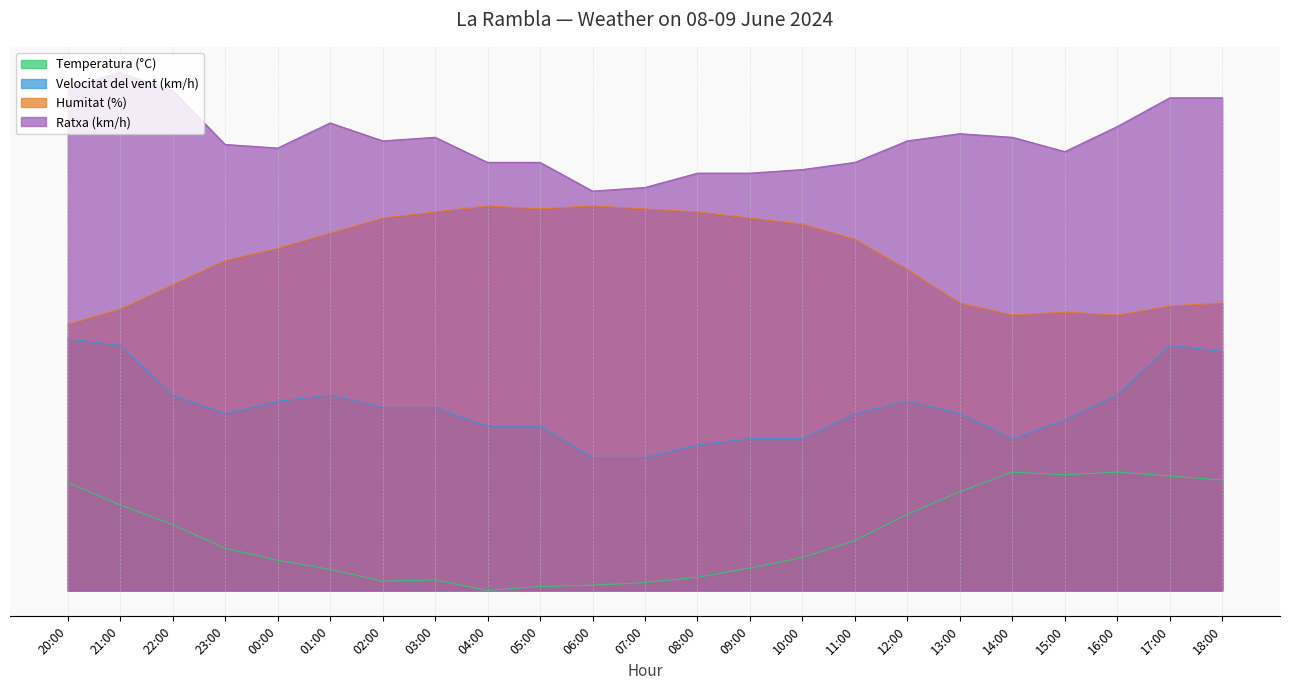

Between 22:00 and 08:00, which series saw the biggest shift?

Ratxa (km/h)